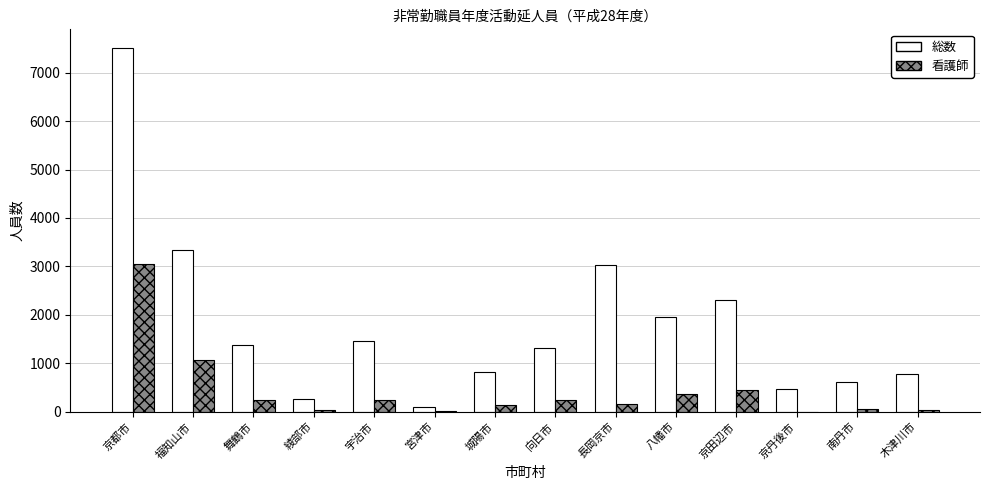

Which series has the largest total across all categories?

総数